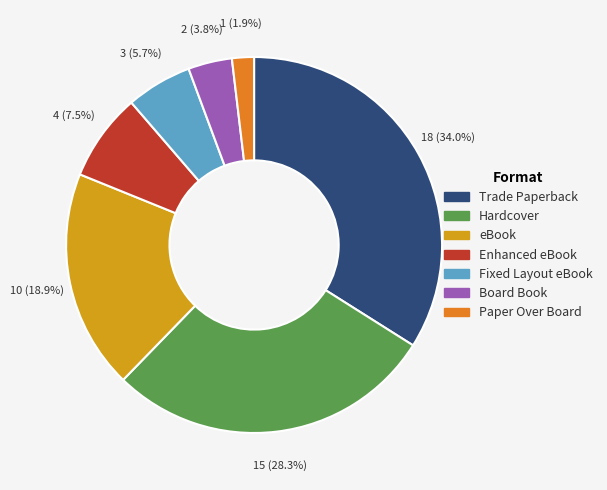

Approximately how many times larger is the value at eBook compared to Hardcover?

0.7